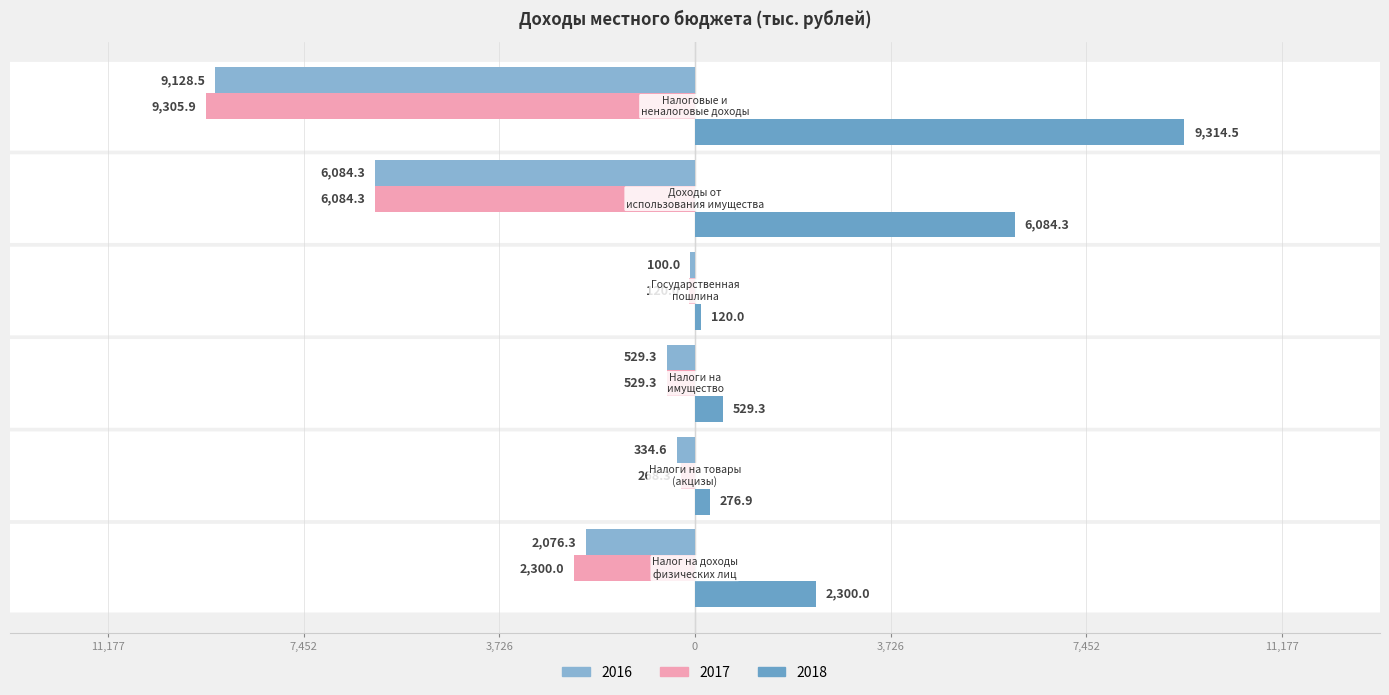

What is the approximate value of 2018 at Налог на доходы
физических лиц?

2300.0